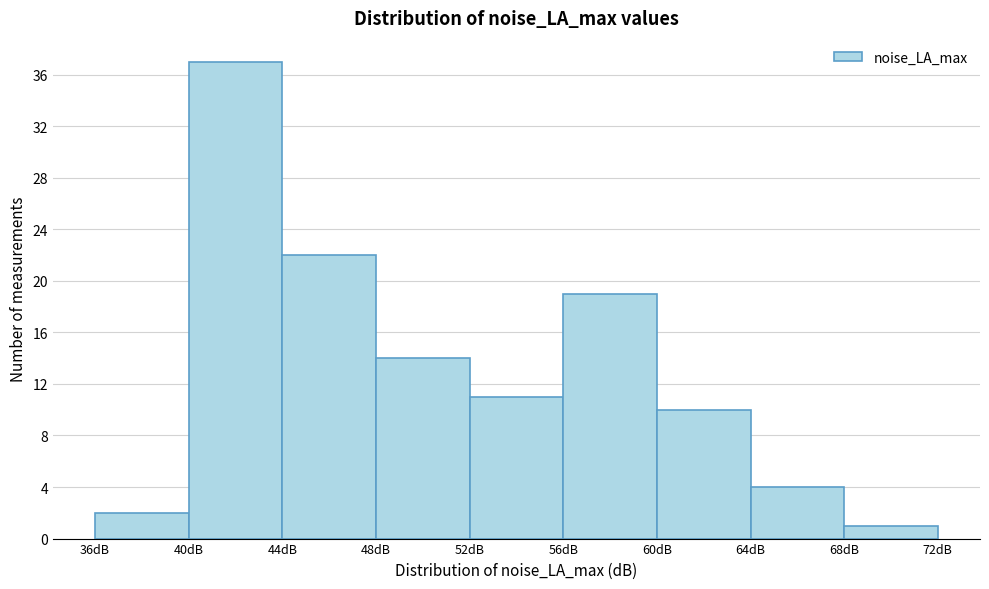

Which range on the x-axis has the tallest bar?

40 to 44